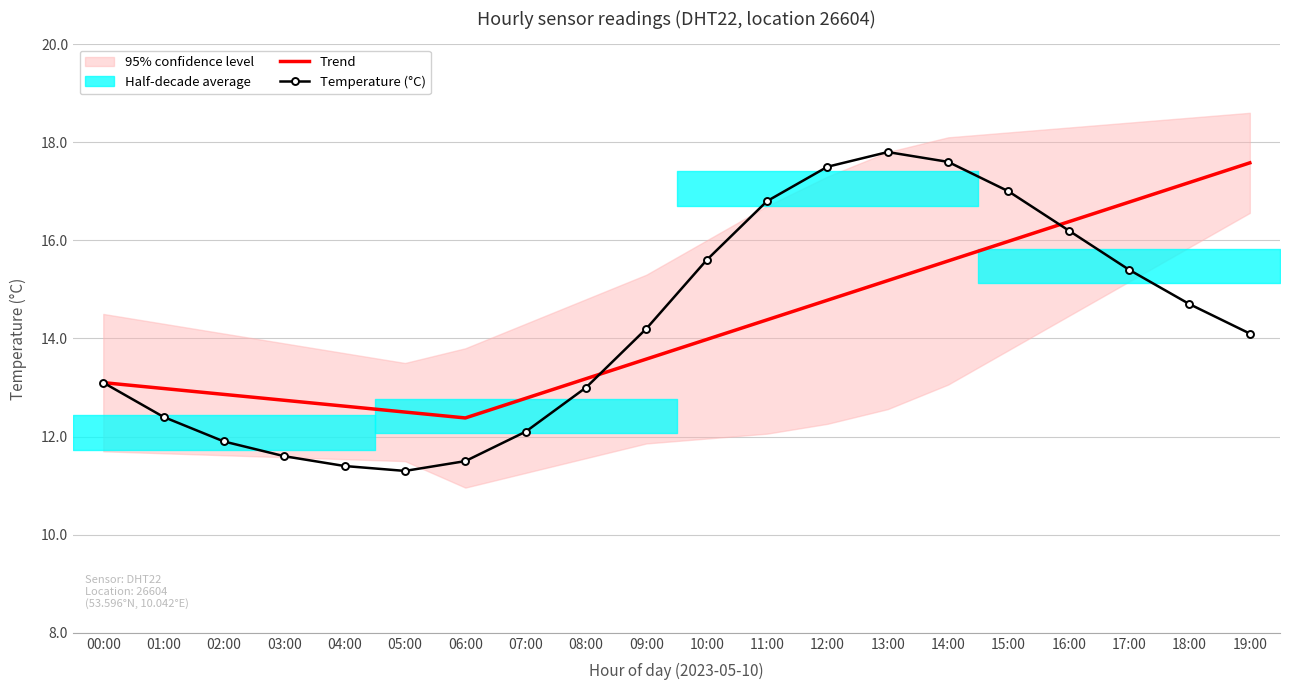

What is the smallest value displayed?

11.3